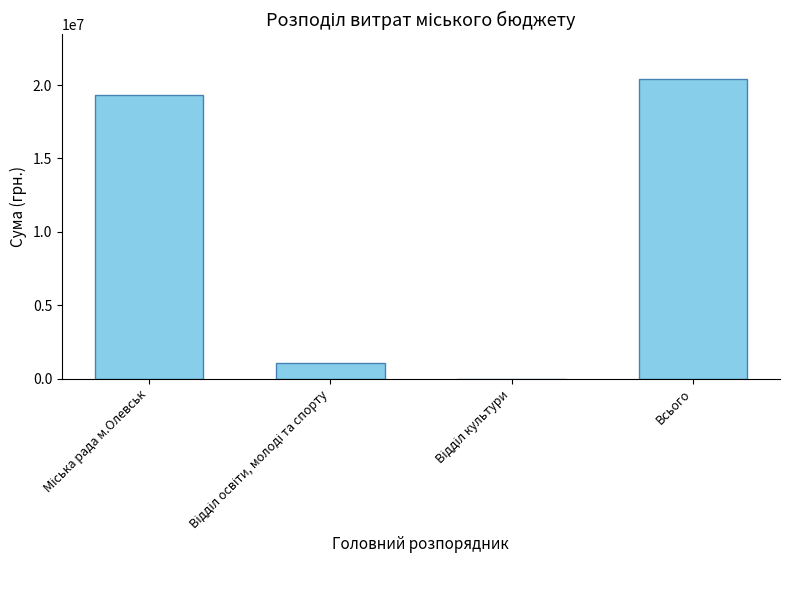

What is the maximum value shown in the chart?

20401673